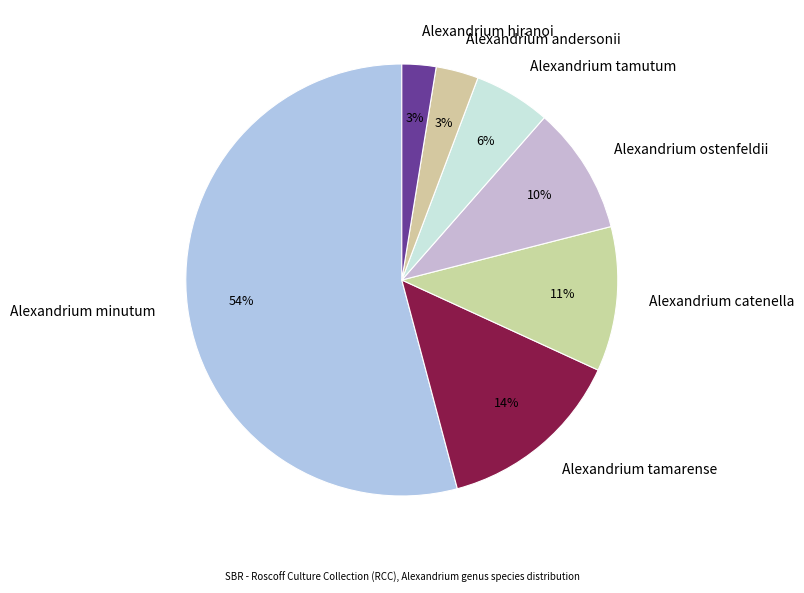

To the nearest percent, what is the difference between the Alexandrium tamarense and Alexandrium andersonii slice percentages?

11%